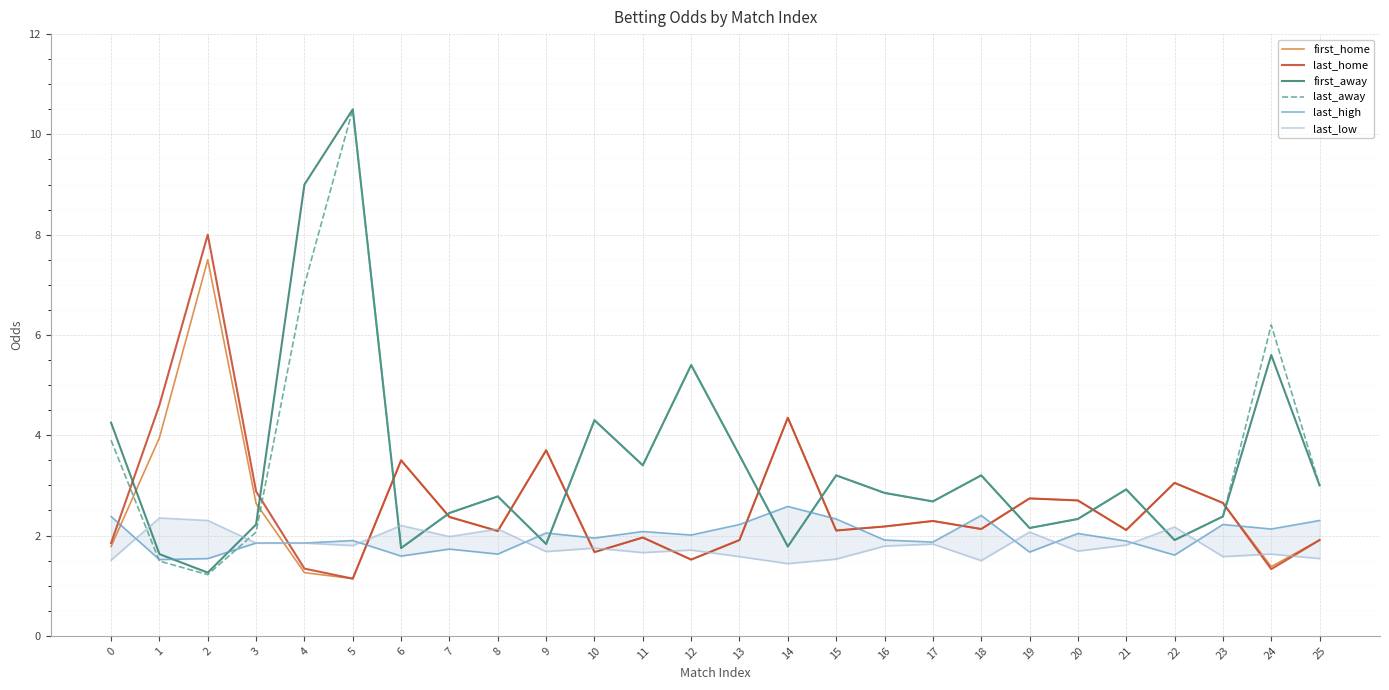

Is it true that last_high equals 1.7 at 19?

True